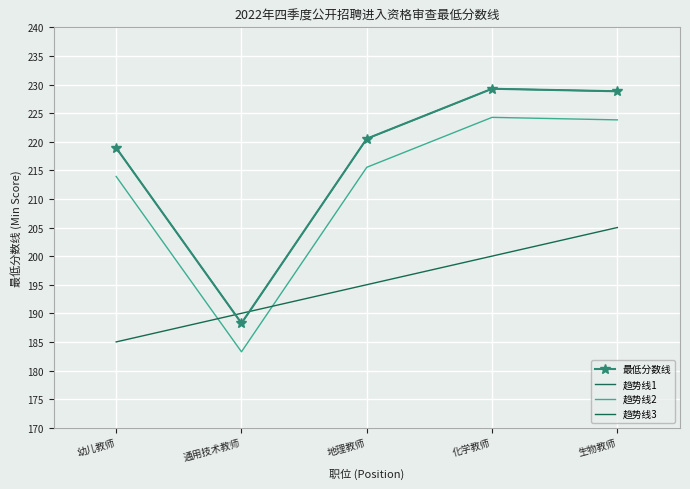

Between 化学教师 and 生物教师, which series saw the biggest shift?

趋势线3